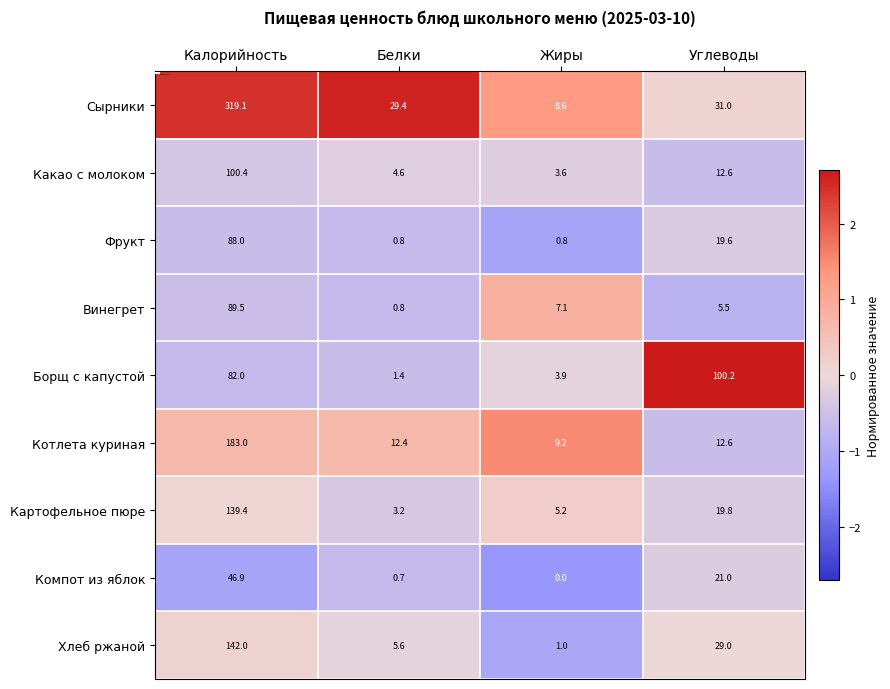

At which category is the sum across all series the highest?

Калорийность